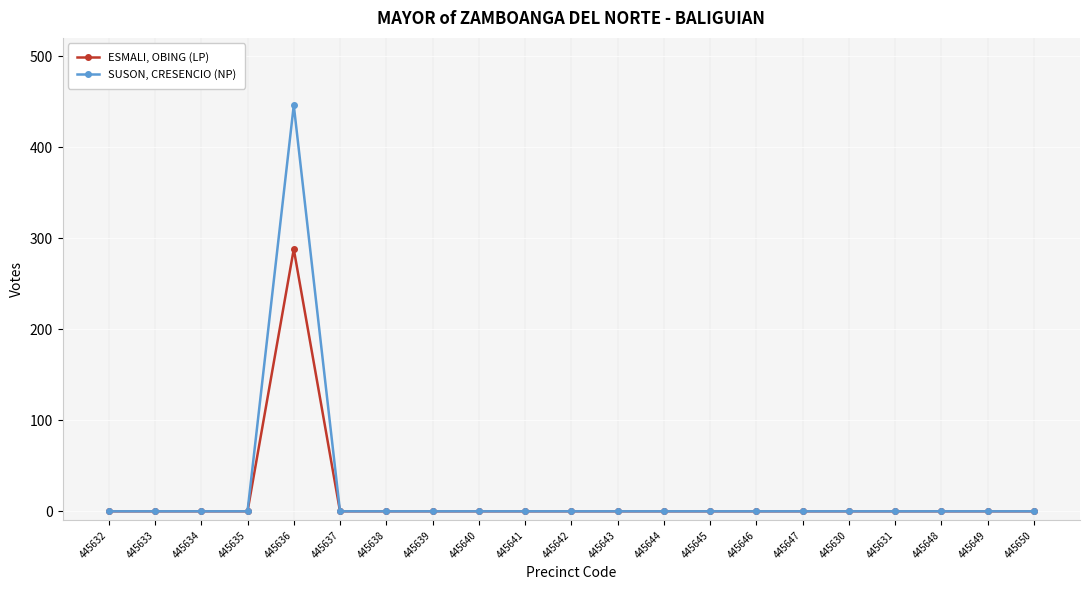

Reading left to right, transcribe all the data shown in this chart.

ESMALI, OBING (LP): 0	0	0	0	288	0	0	0	0	0	0	0	0	0	0	0	0	0	0	0	0
SUSON, CRESENCIO (NP): 0	0	0	0	446	0	0	0	0	0	0	0	0	0	0	0	0	0	0	0	0